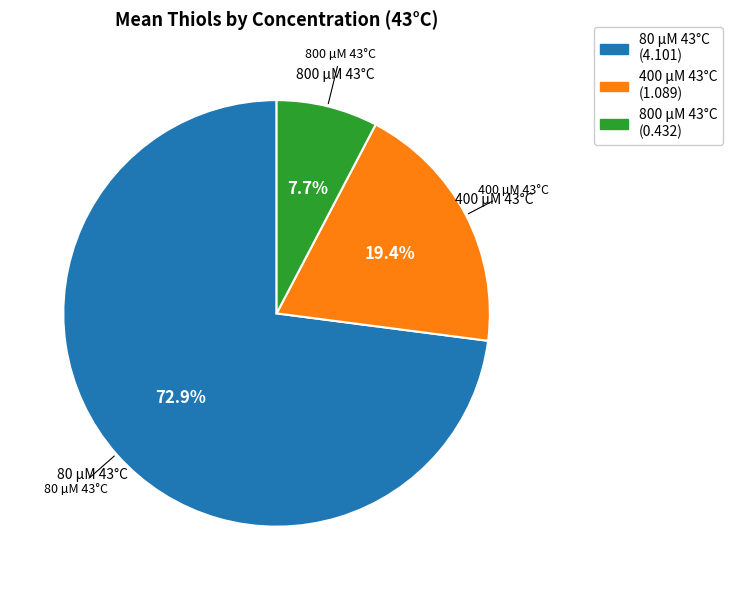

Which slice represents more than half of the pie?

80 µM 43°C